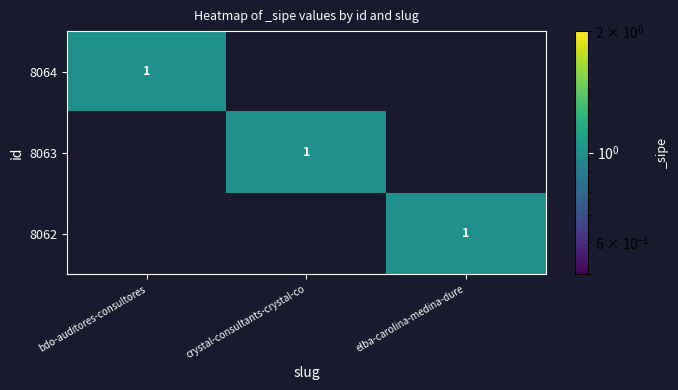

The value of 8064 at bdo-auditores-consultores is 1. True or false?

True